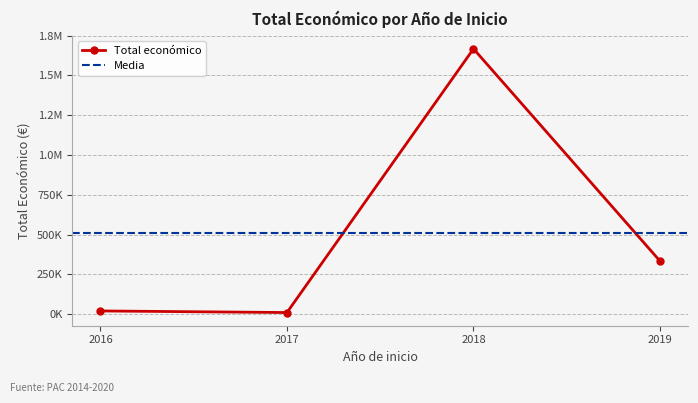

Does the chart have visible grid lines?

Yes